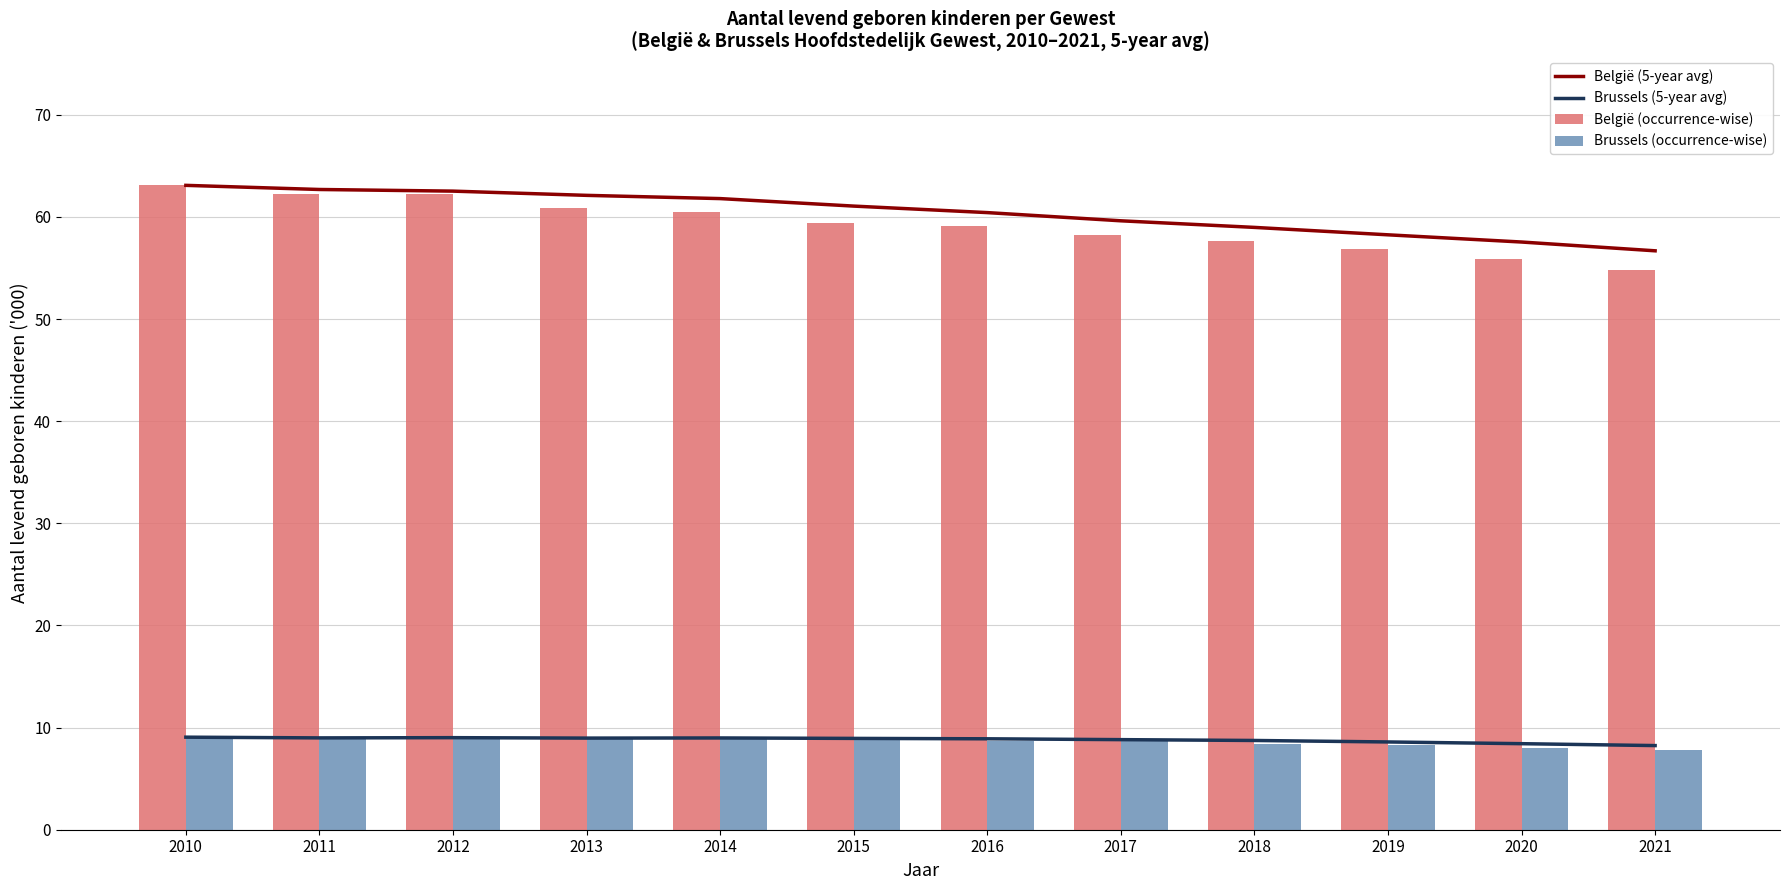

How many groups of bars are there?

12